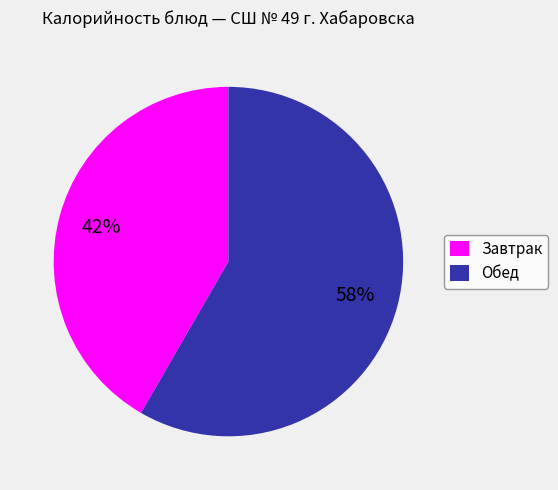

What is the ratio of the value at Завтрак to the value at Обед?

0.7